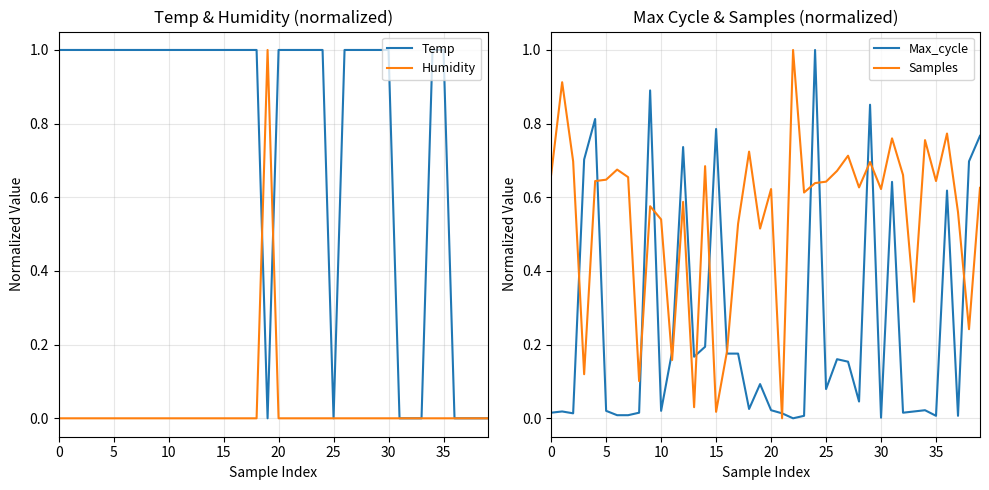

The value of Max_cycle at 38 is 0.7. True or false?

True